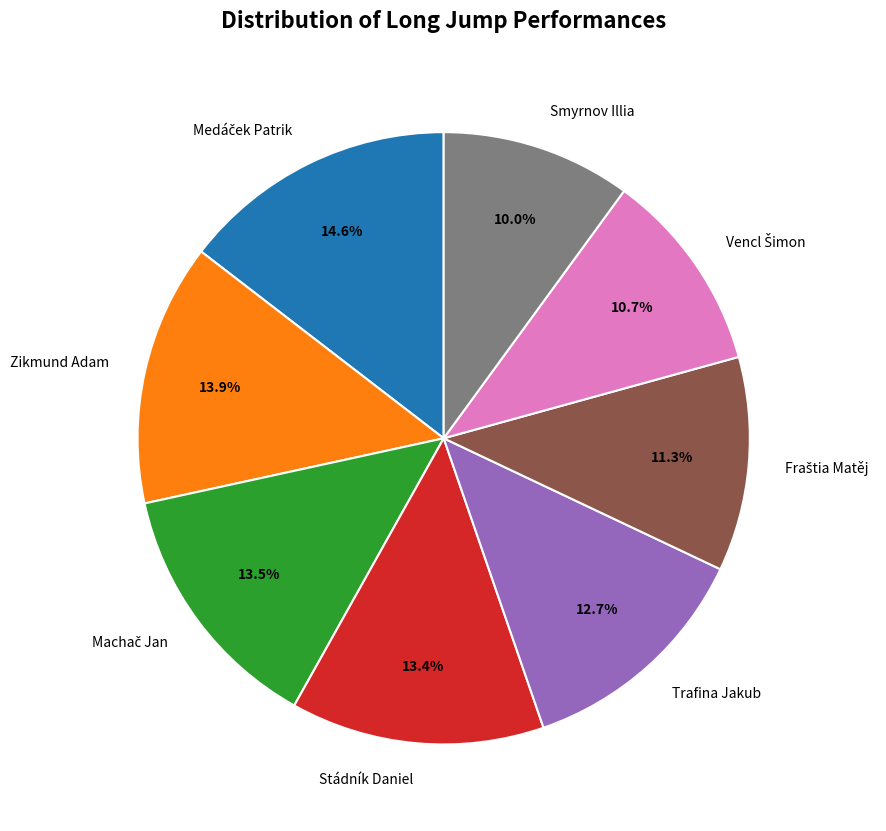

Combined, what portion of the pie is Trafina Jakub and Smyrnov Illia?

22.7%